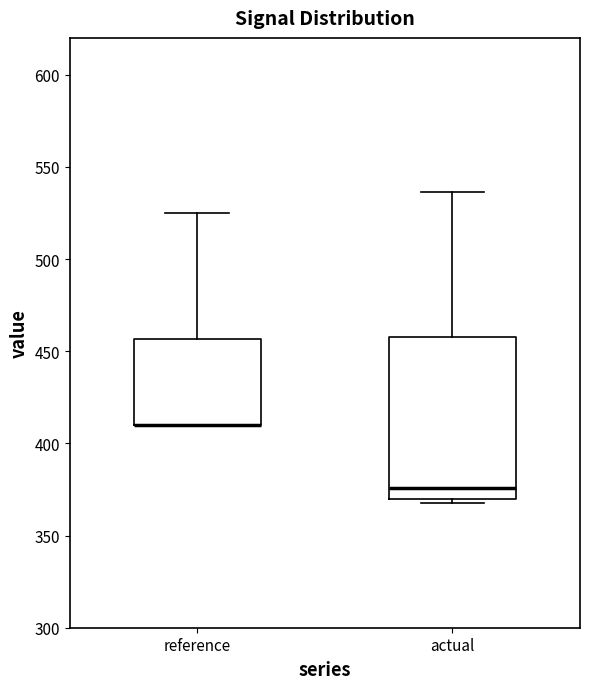

Where does the upper whisker of the box for reference end on the y-axis? The values are not printed on the chart, so give them approximately, as read against the axis.

525